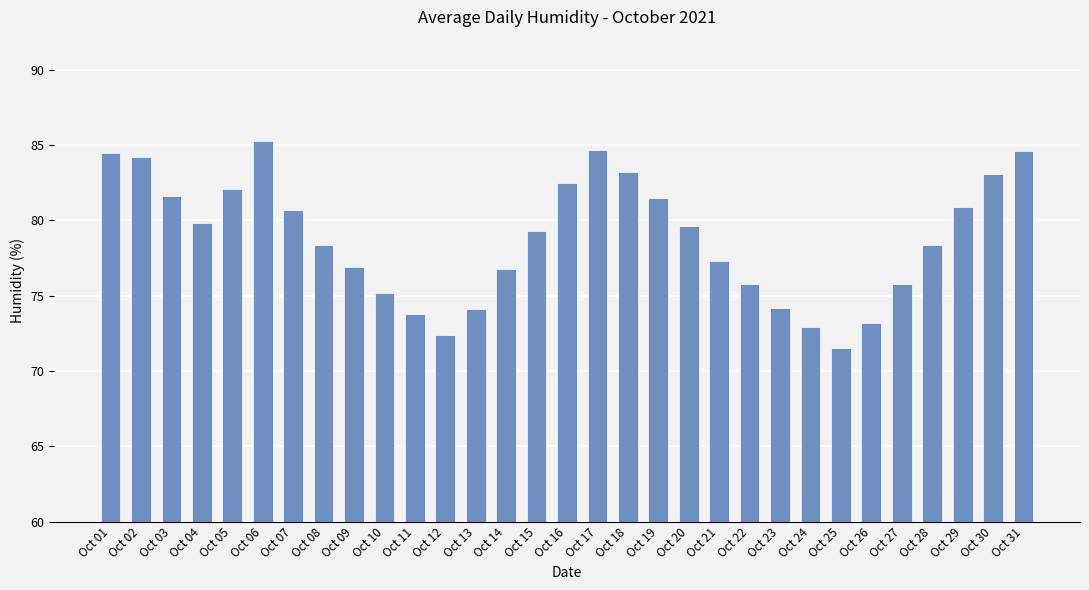

What is the value of the 19th bar from the left?

81.5